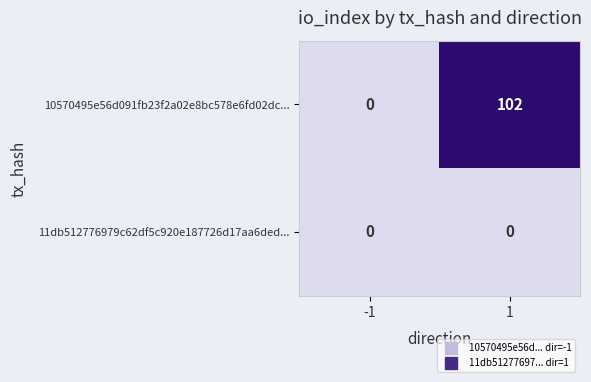

Reading right to left, extract all data points from this chart.

10570495e56d091fb23f2a02e8bc578e6fd02dc...: 1=102	-1=0
11db512776979c62df5c920e187726d17aa6ded...: 1=0	-1=0